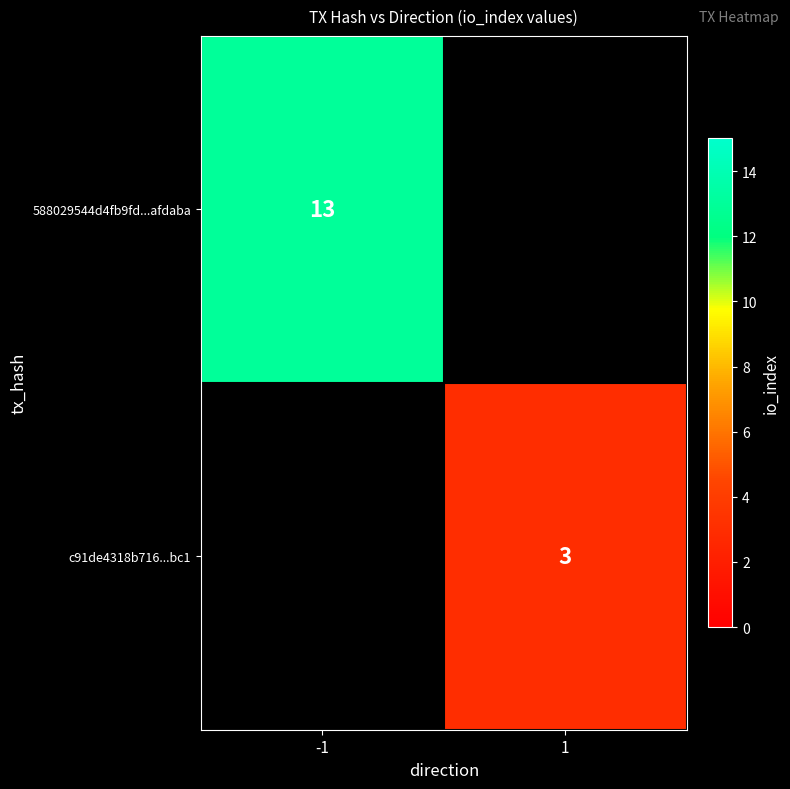

True or false: 588029544d4fb9fd...afdaba has a value of 13 at -1.

True